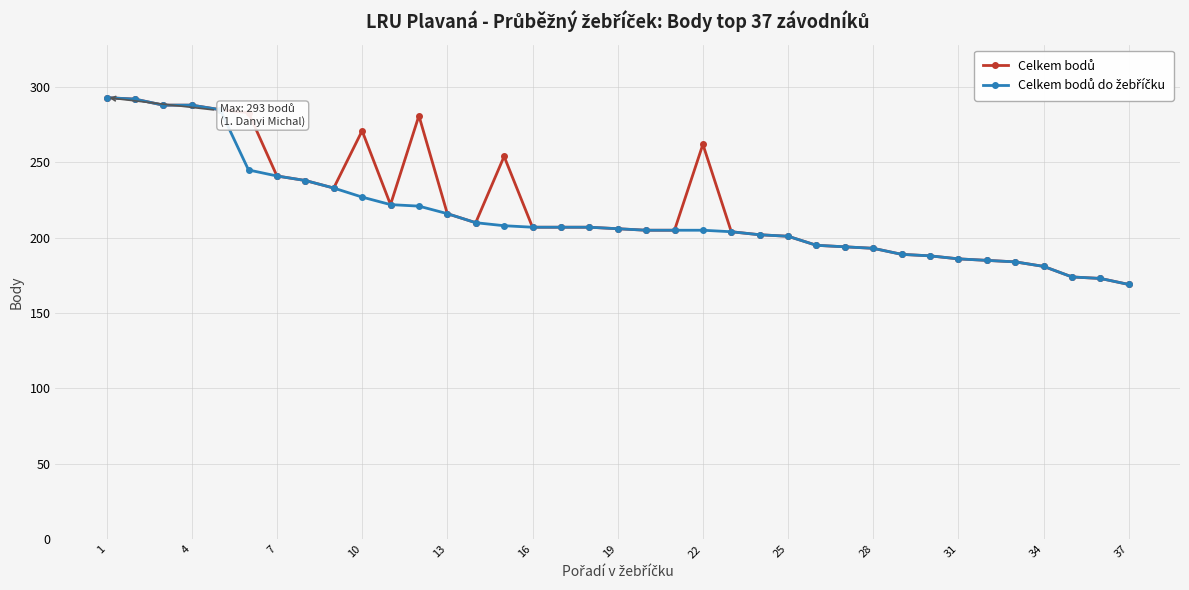

What is the smallest value displayed?

169